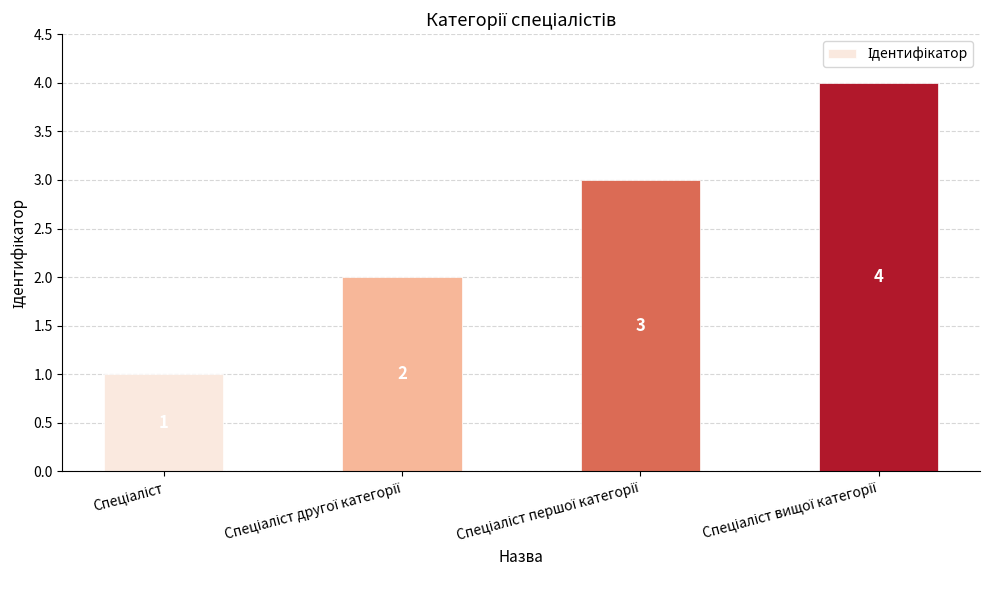

What is the maximum value shown in the chart?

4